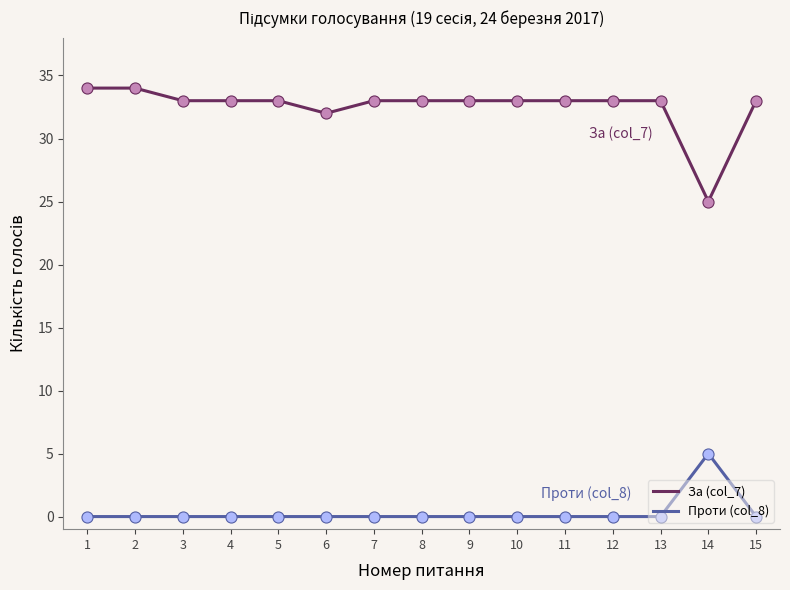

What is the total value across all series at 4?

33